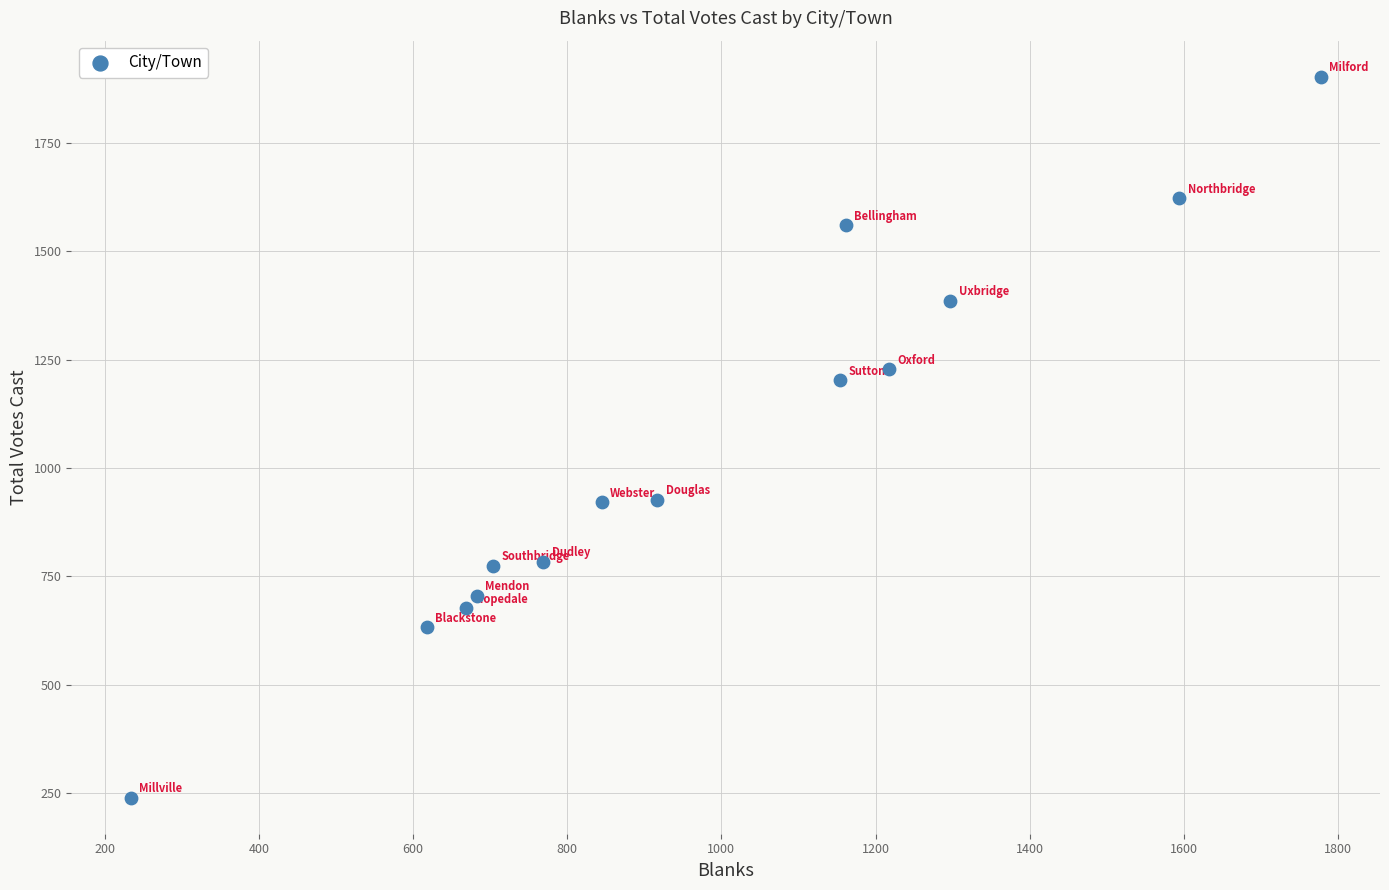

What is the range of X values (max minus min)?

1543